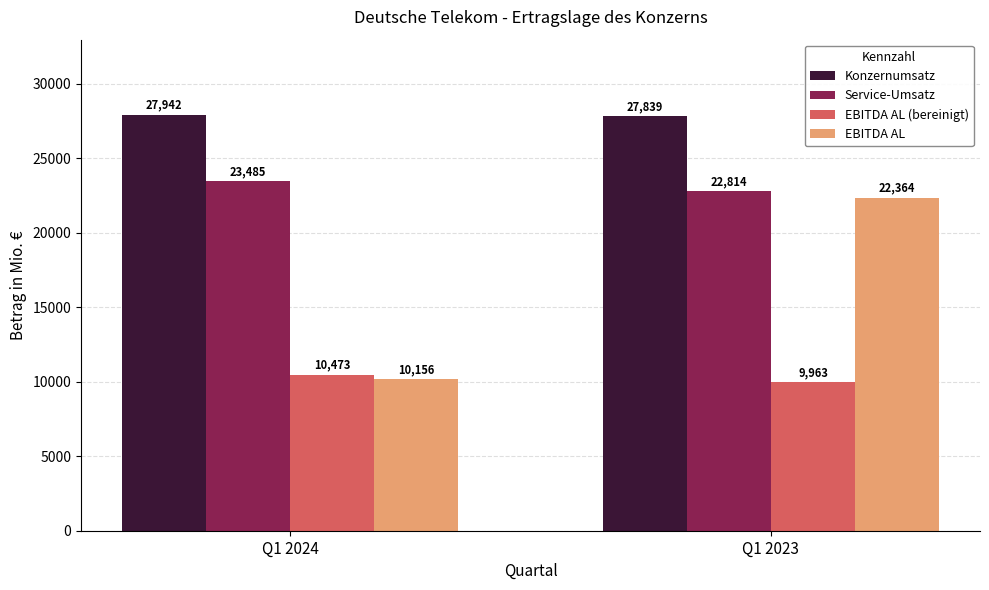

Reading right to left, what are all the values shown in this chart?

Konzernumsatz: 27839	27942
Service-Umsatz: 22814	23485
EBITDA AL (bereinigt): 9963	10473
EBITDA AL: 22364	10156